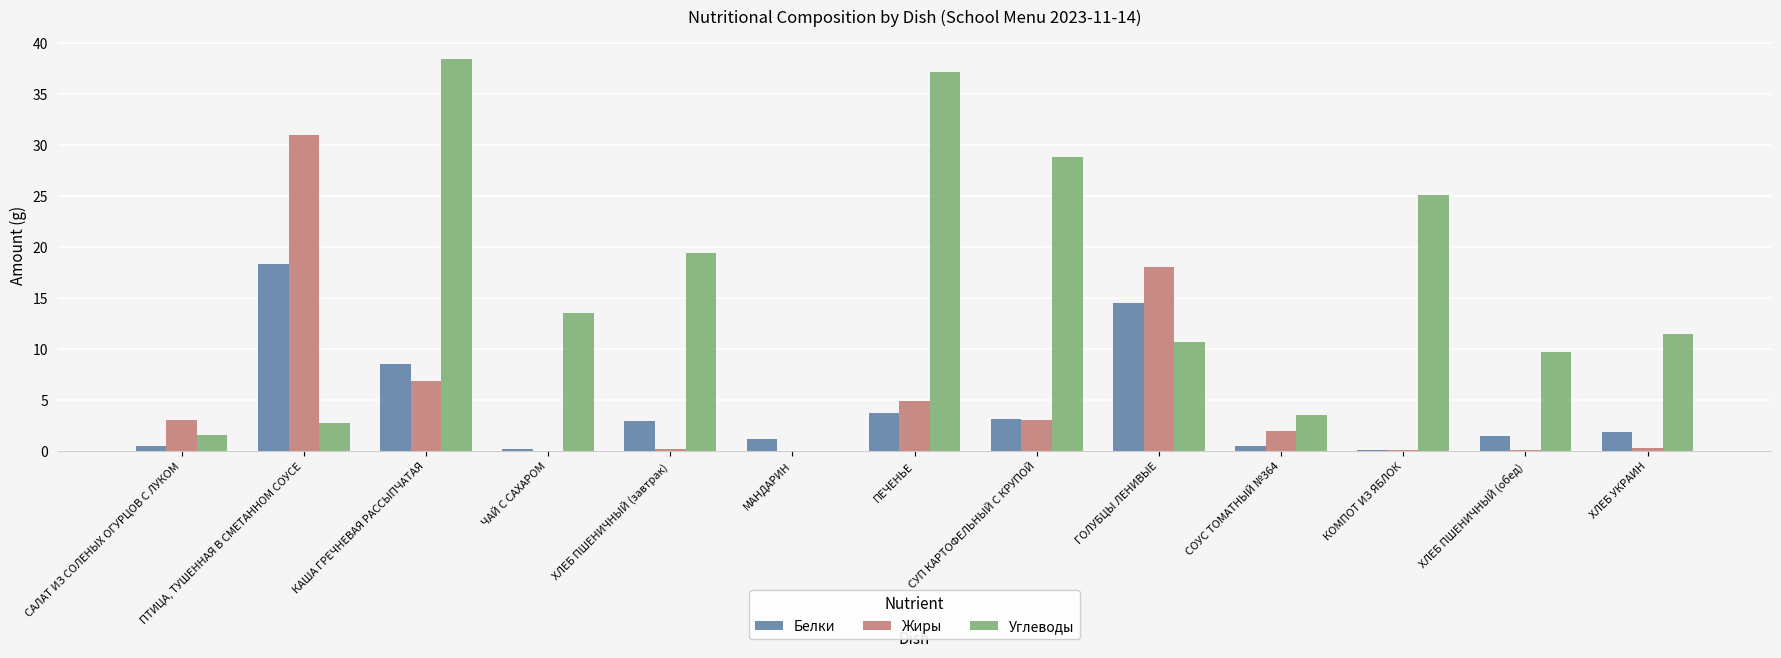

True or false: Углеводы has a value of 26.1 at МАНДАРИН.

False